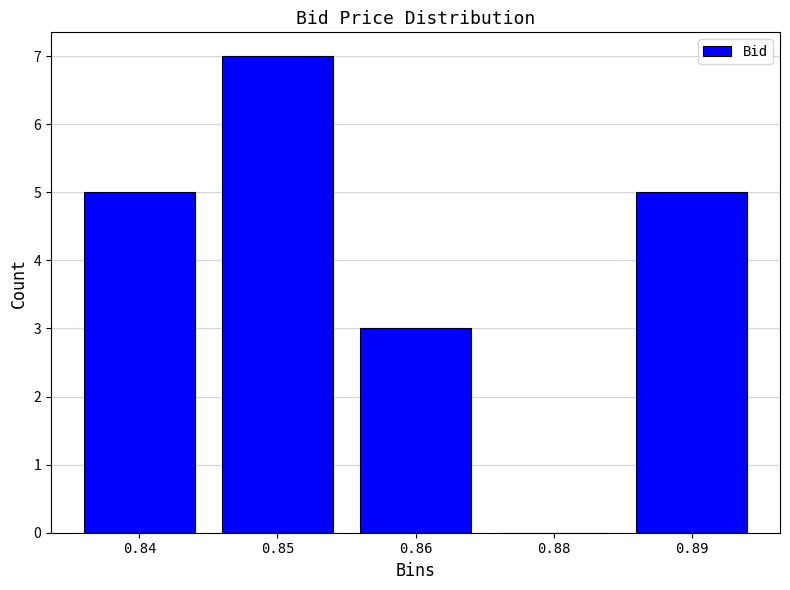

Reading left to right, what are all the values shown in this chart?

0.84=5	0.85=7	0.86=3	0.88=0	0.89=5